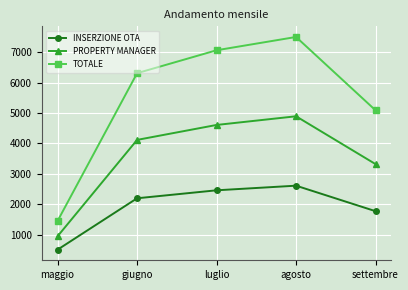

What position from the left is settembre?

5